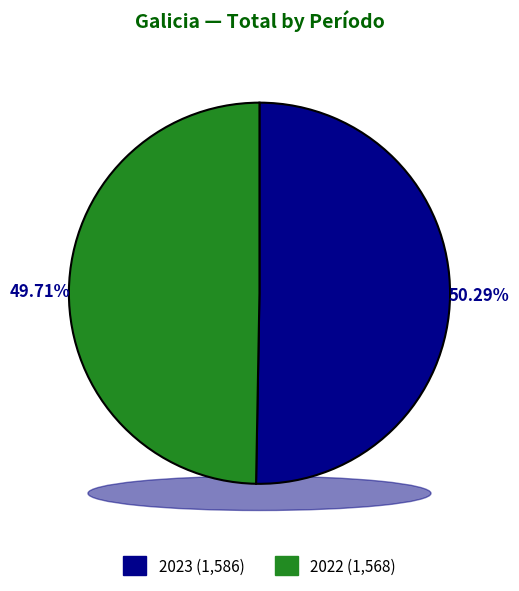

What is the change in value from 2023 to 2022?

-18